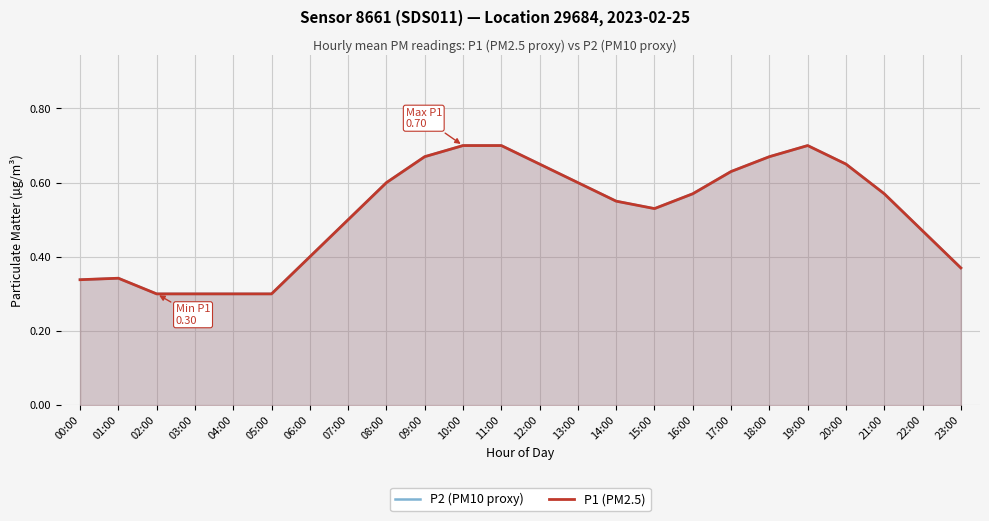

At 07:00, list the series in order from largest to smallest.

P2 (PM10 proxy), P1 (PM2.5)